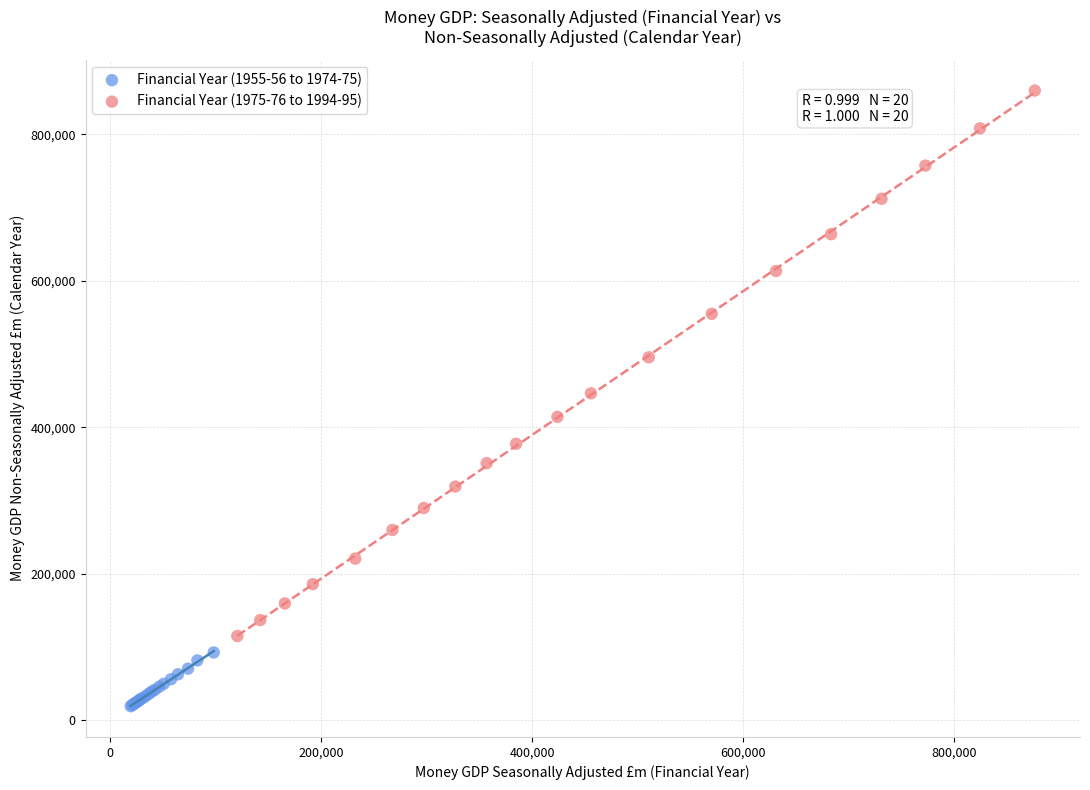

Which series has the largest Y range (max minus min)?

Financial Year (1975-76 to 1994-95)